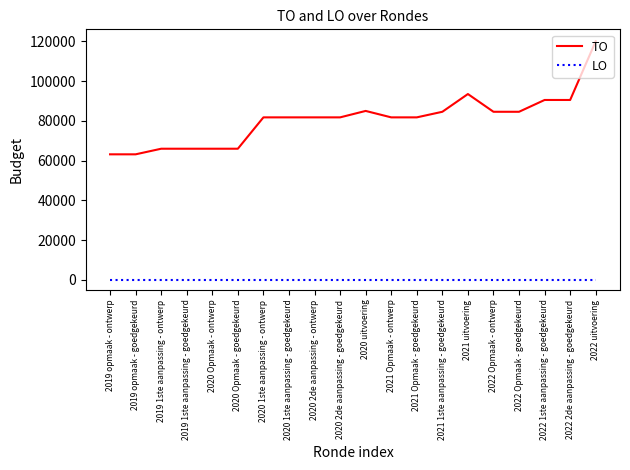

What is the approximate value of TO at 2022 Opmaak - ontwerp?

84566